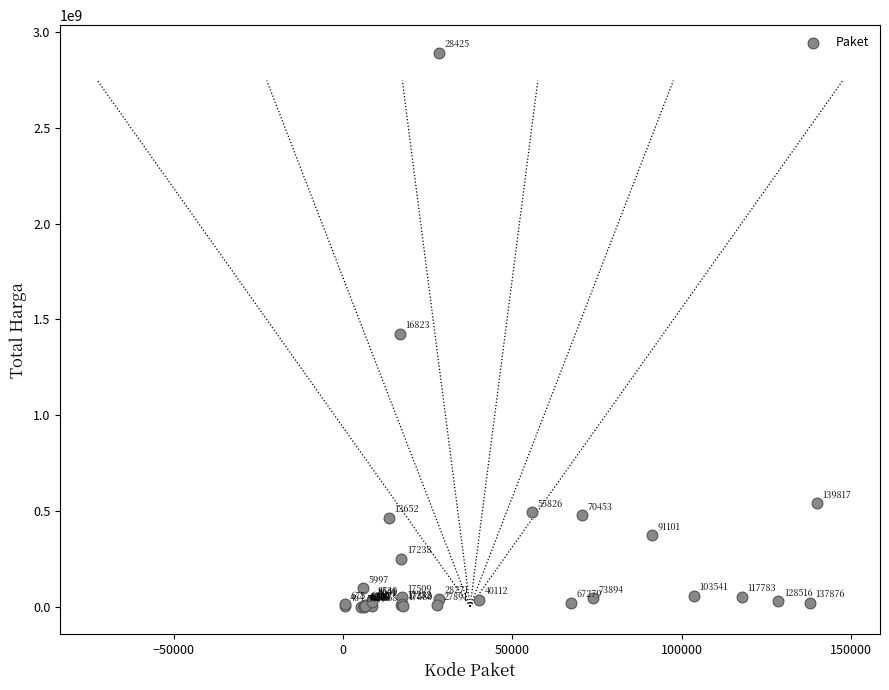

What Y value in the scatter plot is closest to 1446100000?

1425867900